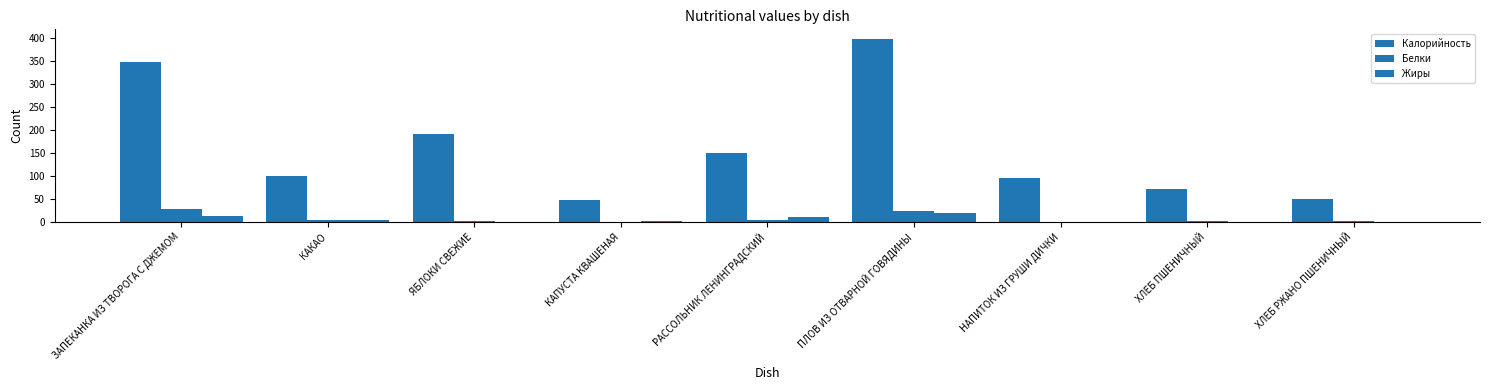

Is the value of Жиры at ХЛЕБ ПШЕНИЧНЫЙ greater than the value of Белки at КАКАО?

No